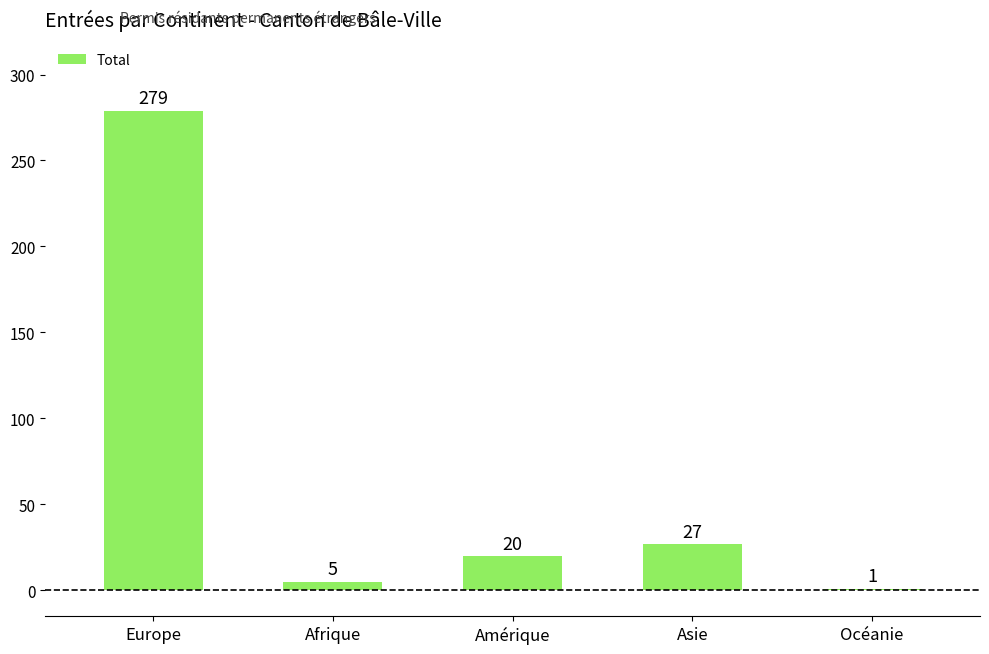

What value does the data have at Asie, to the nearest 5?

25